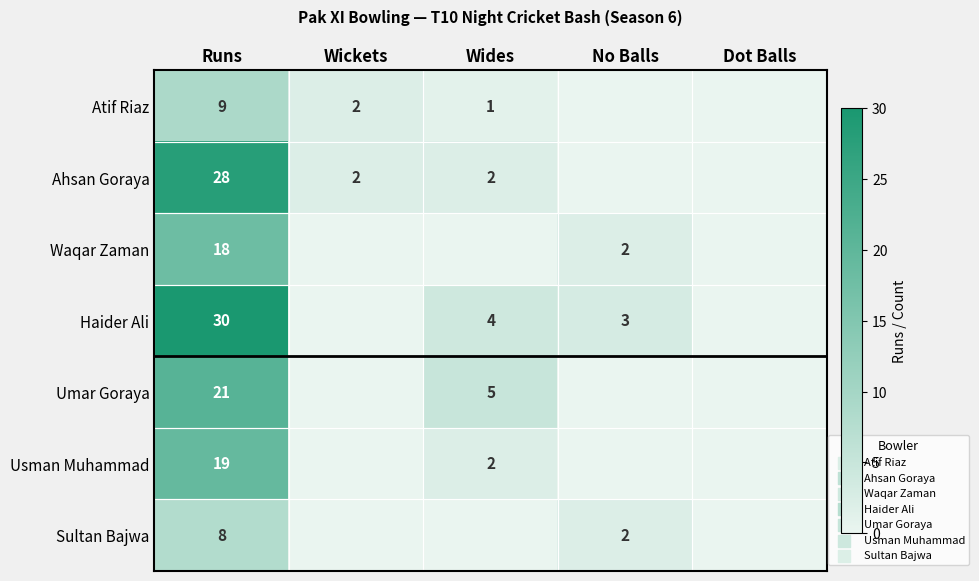

What is the spread (max minus min) of values at Runs?

22